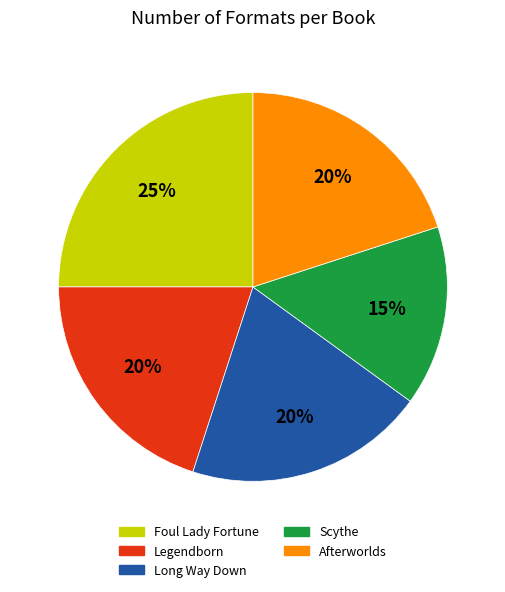

Is the sum of Scythe and Foul Lady Fortune greater than half?

No